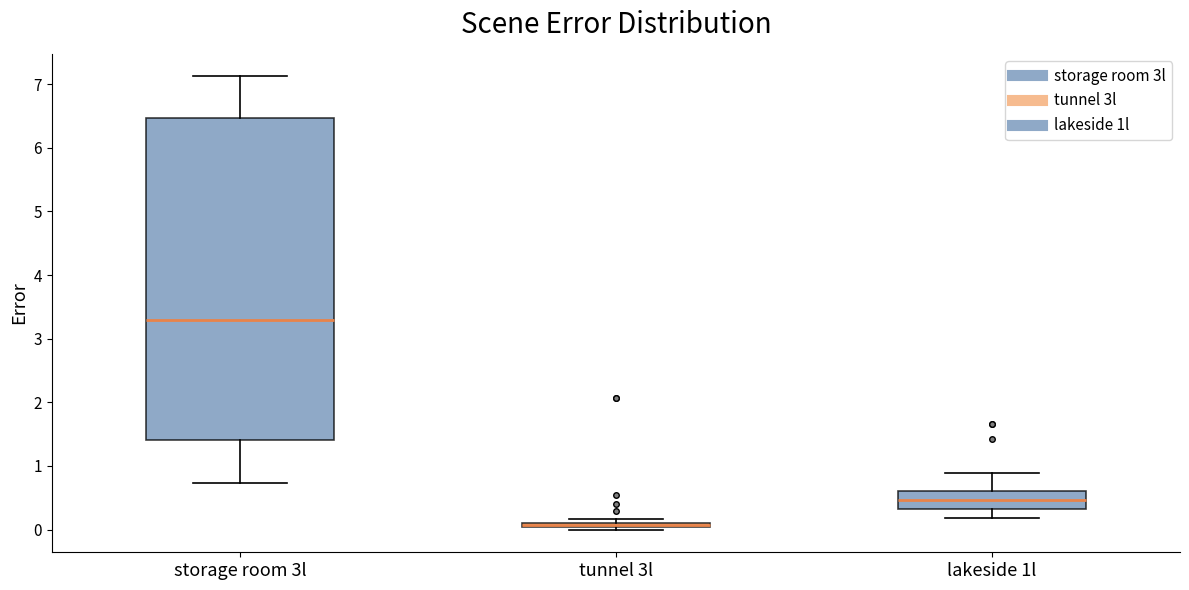

Where does the upper whisker of the box for lakeside 1l end on the y-axis? The values are not printed on the chart, so give them approximately, as read against the axis.

0.9